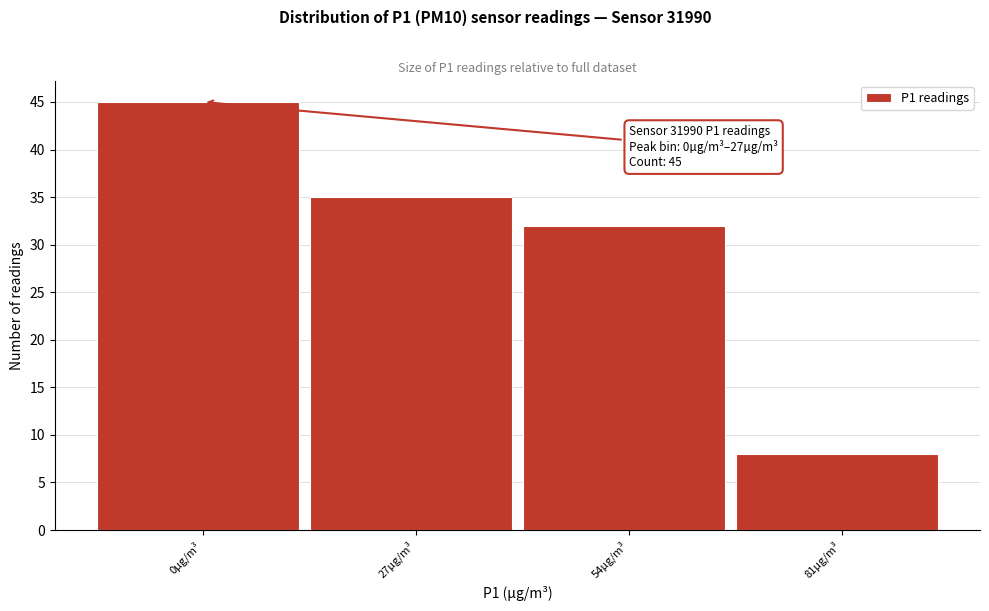

Reading right to left, list all the values displayed in this chart.

81µg/m³=8	54µg/m³=32	27µg/m³=35	0µg/m³=45